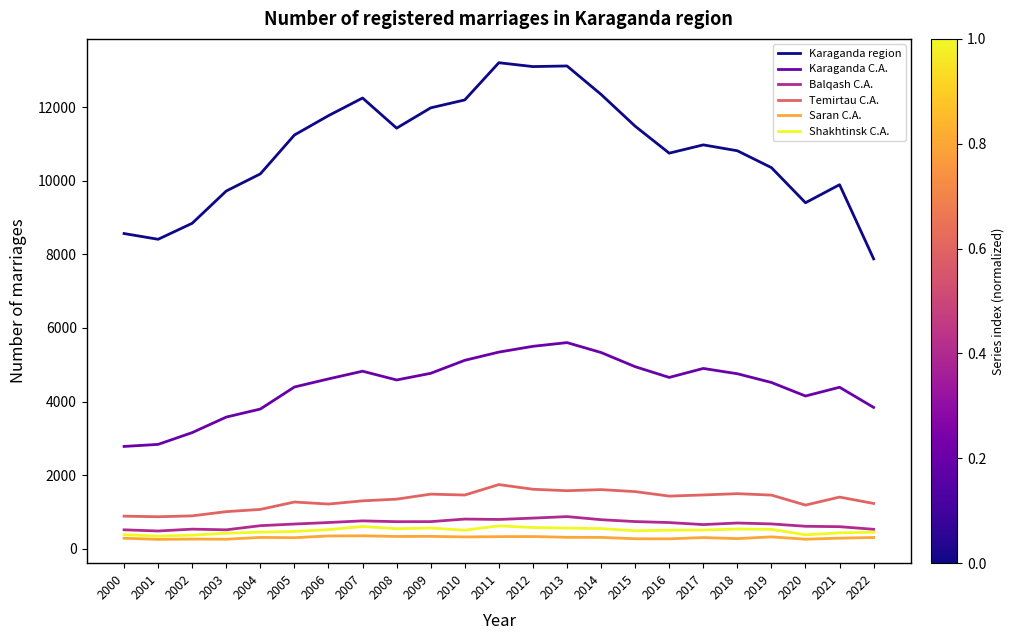

True or false: Karaganda region and Temirtau C.A. cross at least once.

False